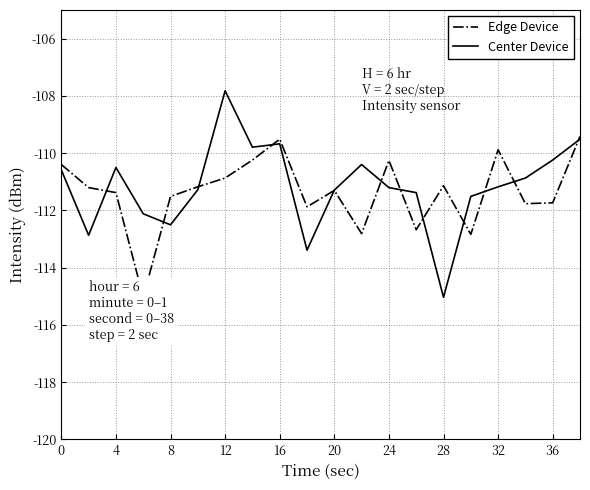

List the series in order of their peak value, highest first.

Center Device, Edge Device